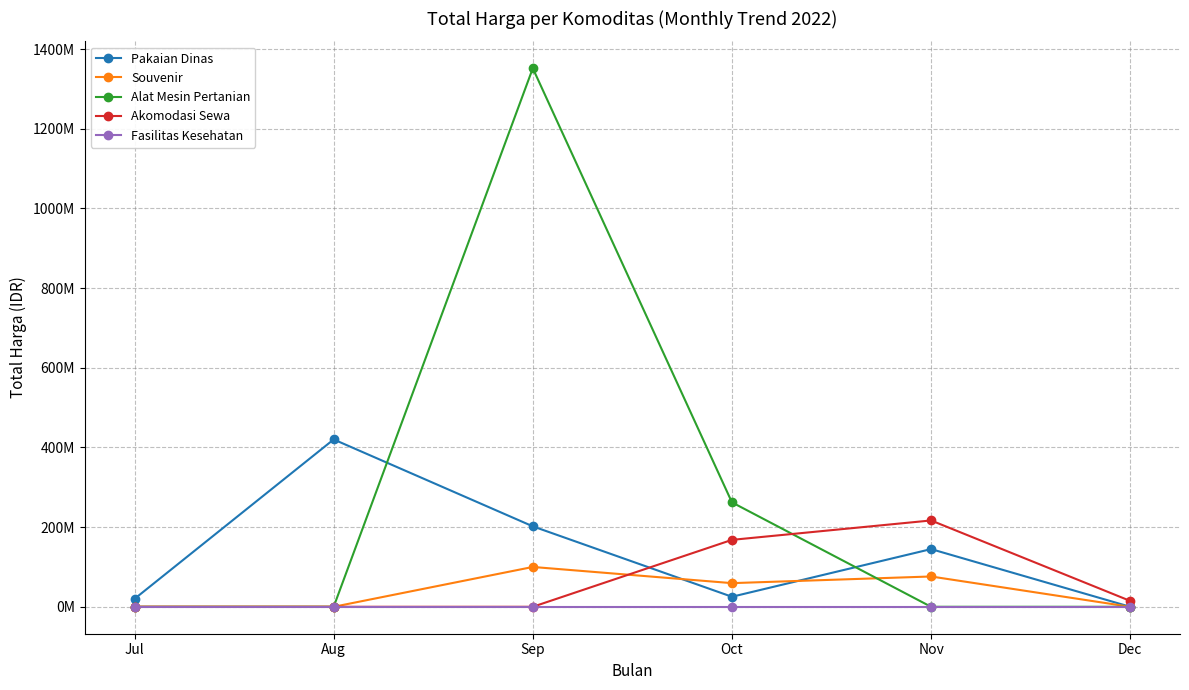

What is the average value of the Akomodasi Sewa series?

66578333